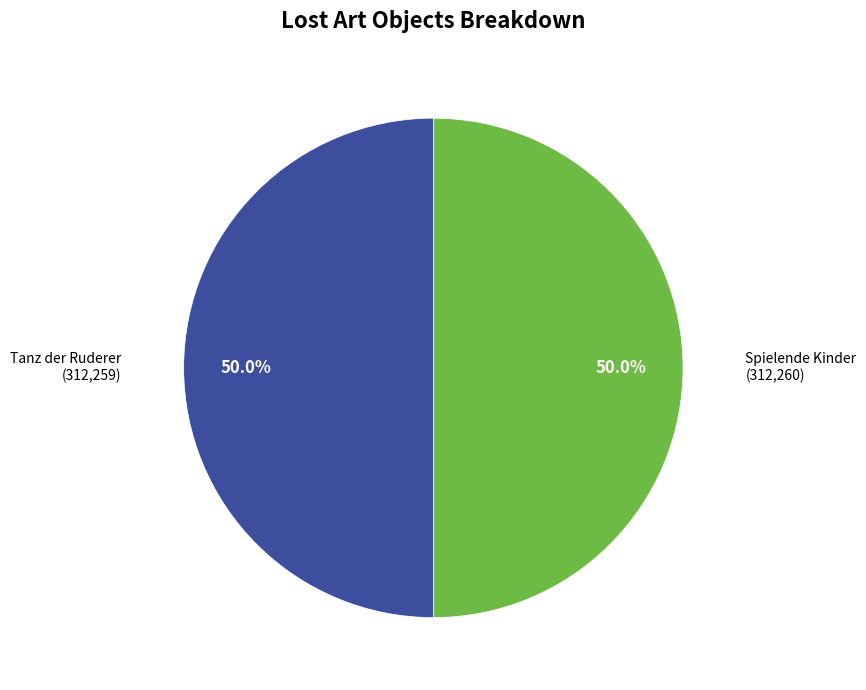

Combined, what portion of the pie is Spielende Kinder and Tanz der Ruderer?

100.0%